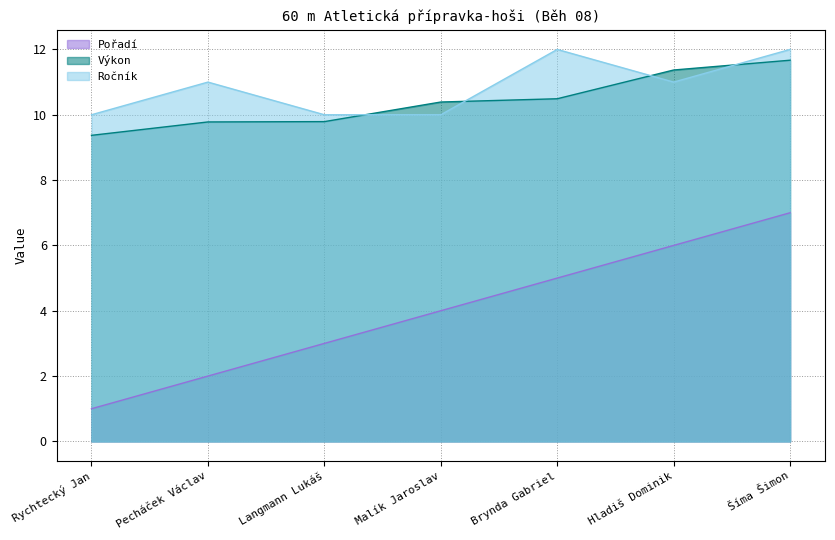

How many interior local valleys does the Ročník series have?

1